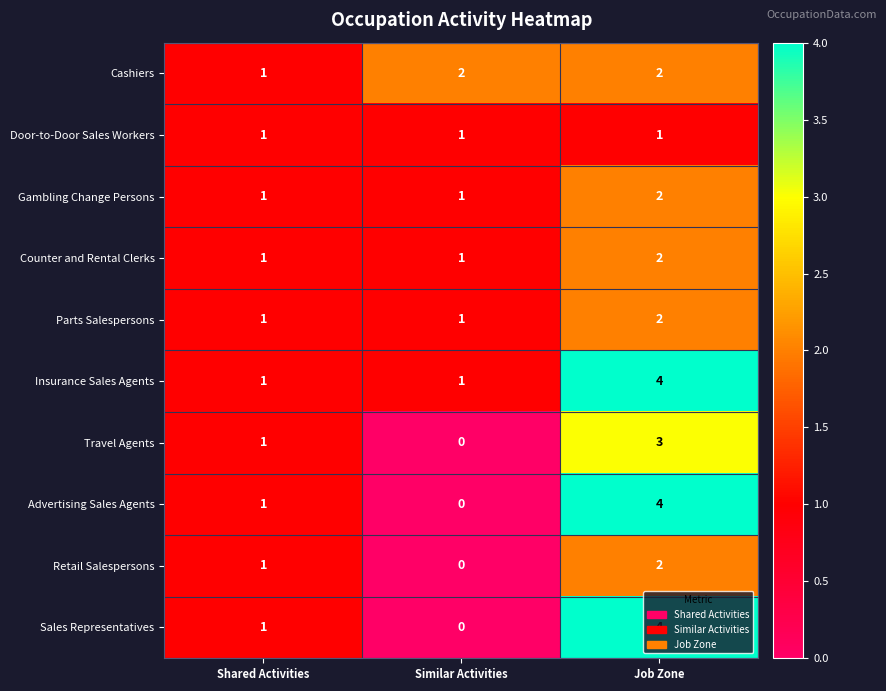

What is the sum of all Travel Agents values?

4